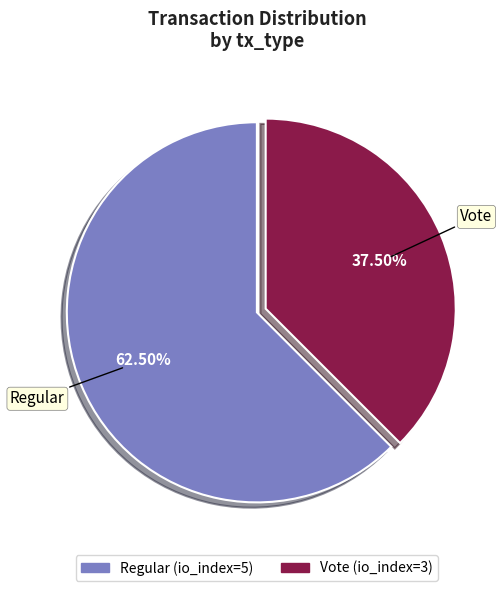

Which slice is the largest?

Regular